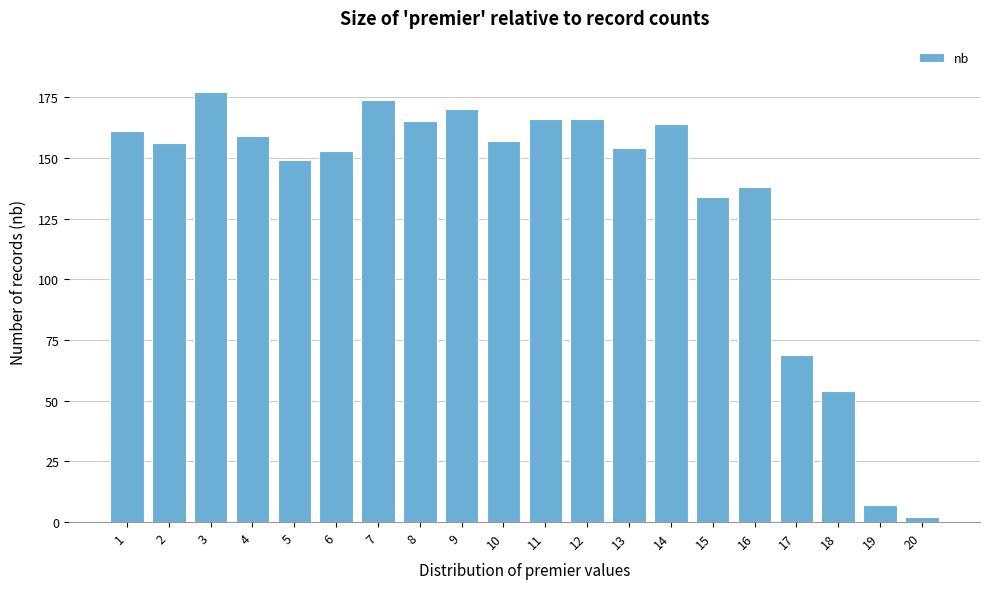

Reading right to left, transcribe all the data shown in this chart.

2	7	54	69	138	134	164	154	166	166	157	170	165	174	153	149	159	177	156	161